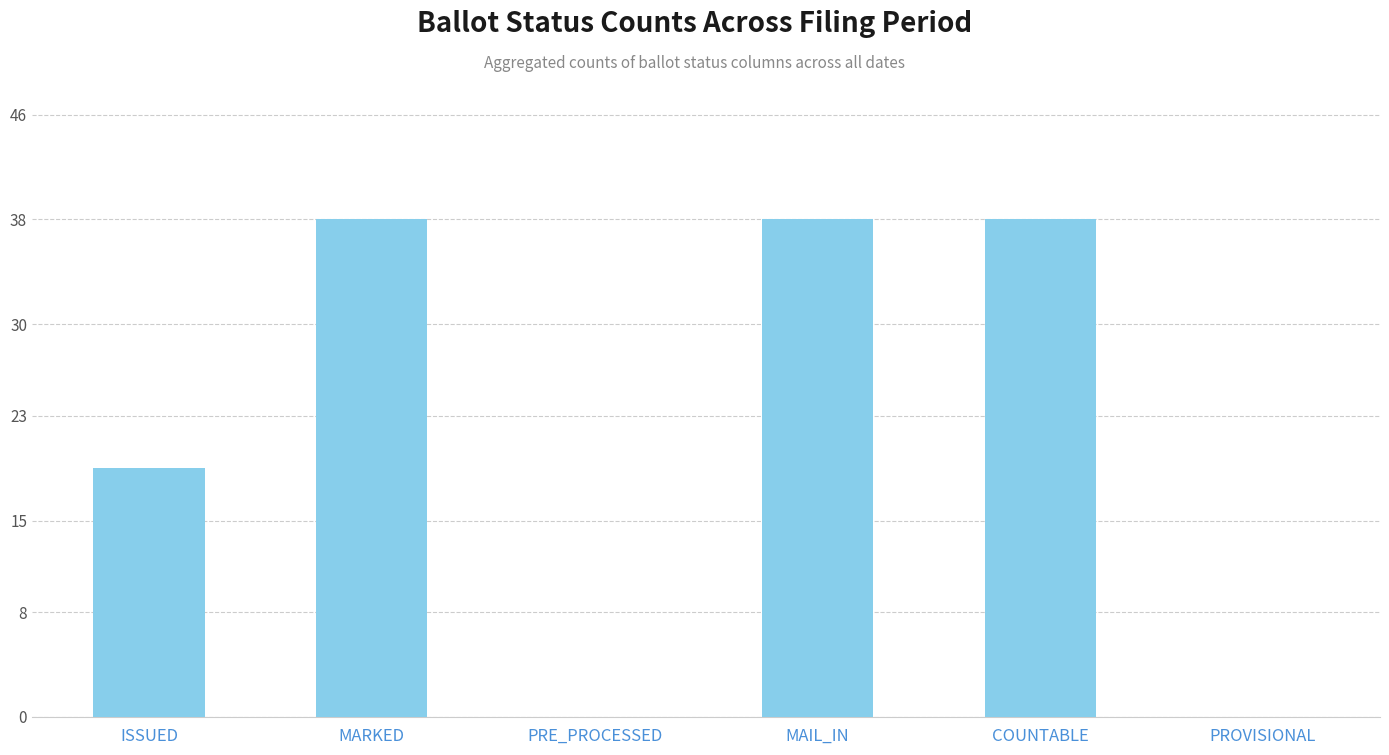

Which has a higher value, COUNTABLE or ISSUED?

COUNTABLE